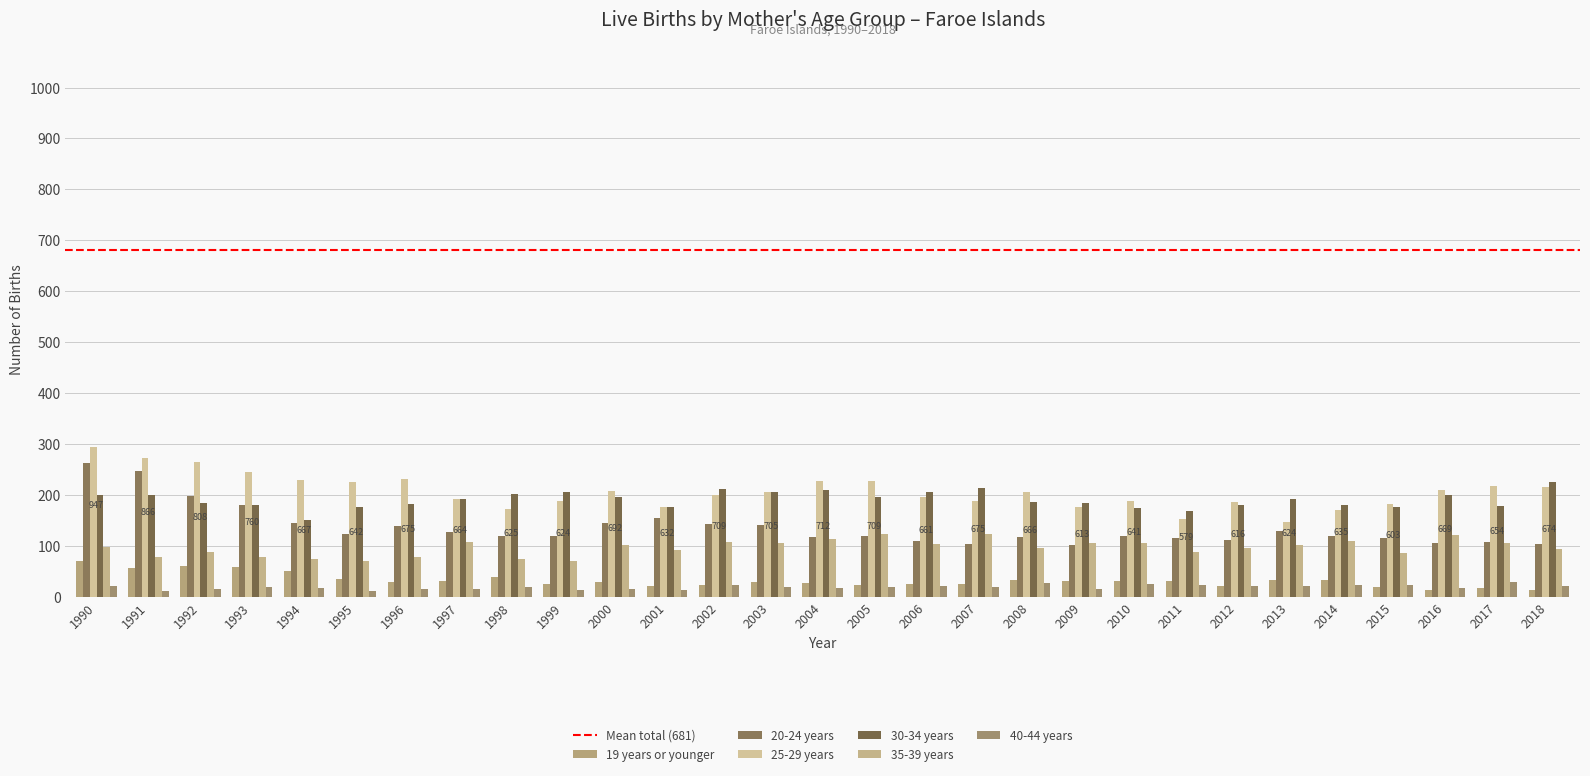

At which label does 40-44 years first exceed 19?

1990